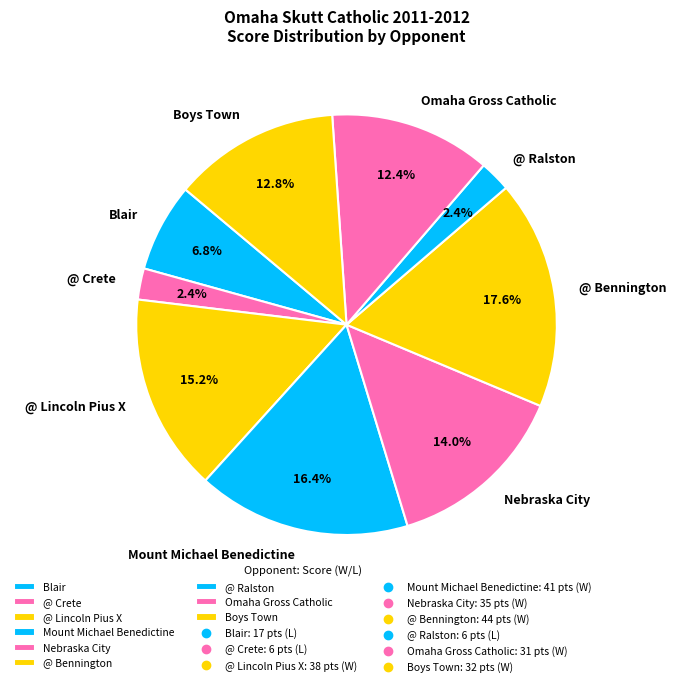

Is the sum of @ Crete and @ Ralston greater than half?

No